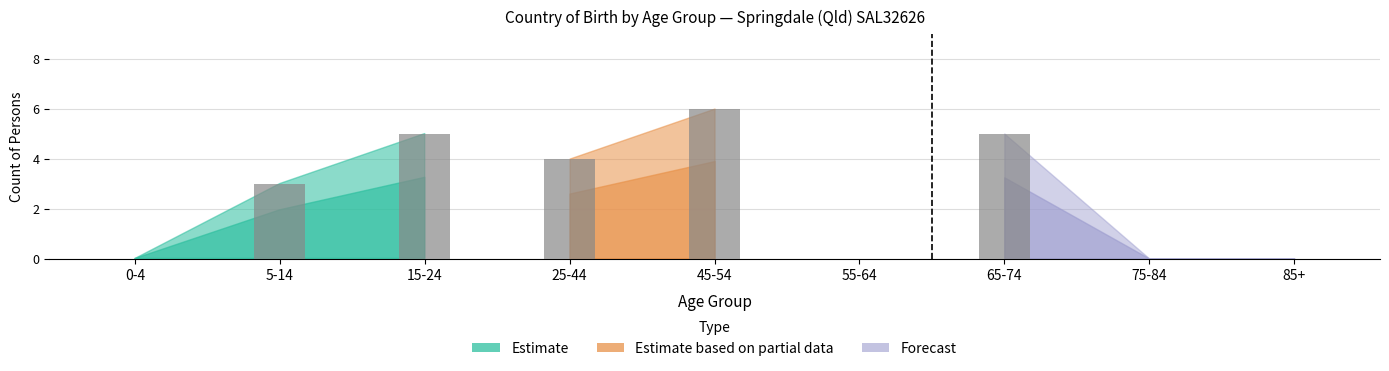

How many data points does each series have?

9